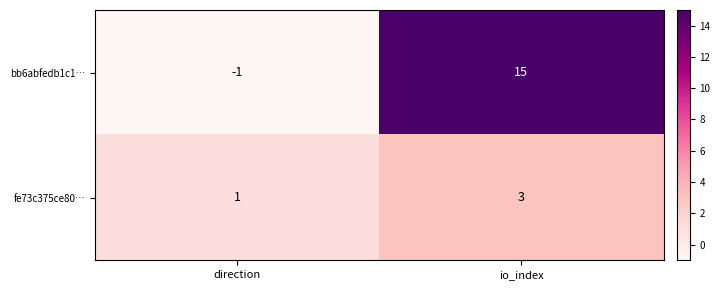

Reading left to right, extract all data points from this chart.

bb6abfedb1c1…: -1	15
fe73c375ce80…: 1	3